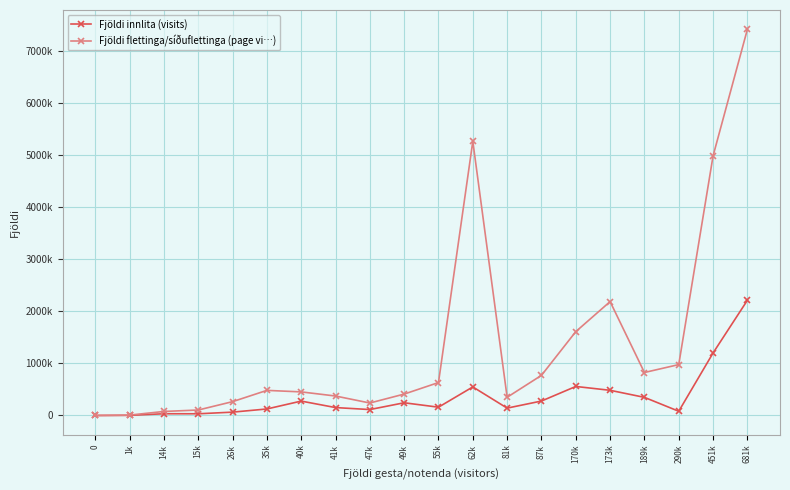

Which series has the largest total across all categories?

Fjöldi flettinga/síðuflettinga (page vi…)